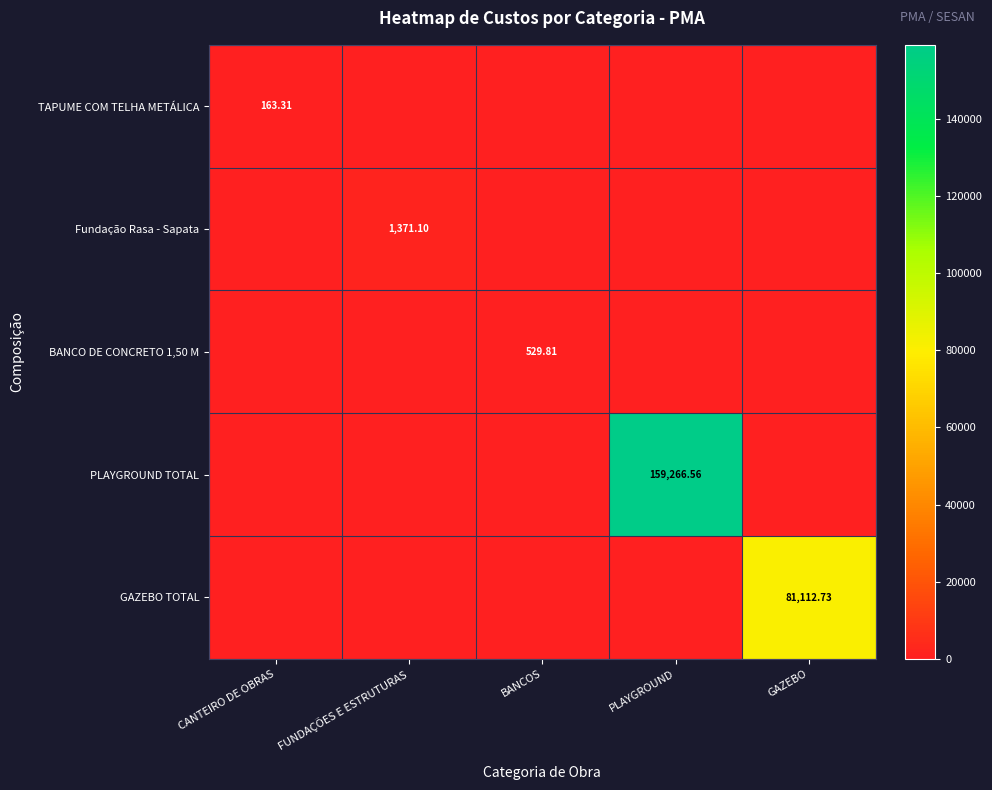

The GAZEBO TOTAL series shows 0.0 at FUNDAÇÕES E ESTRUTURAS. True or false?

True